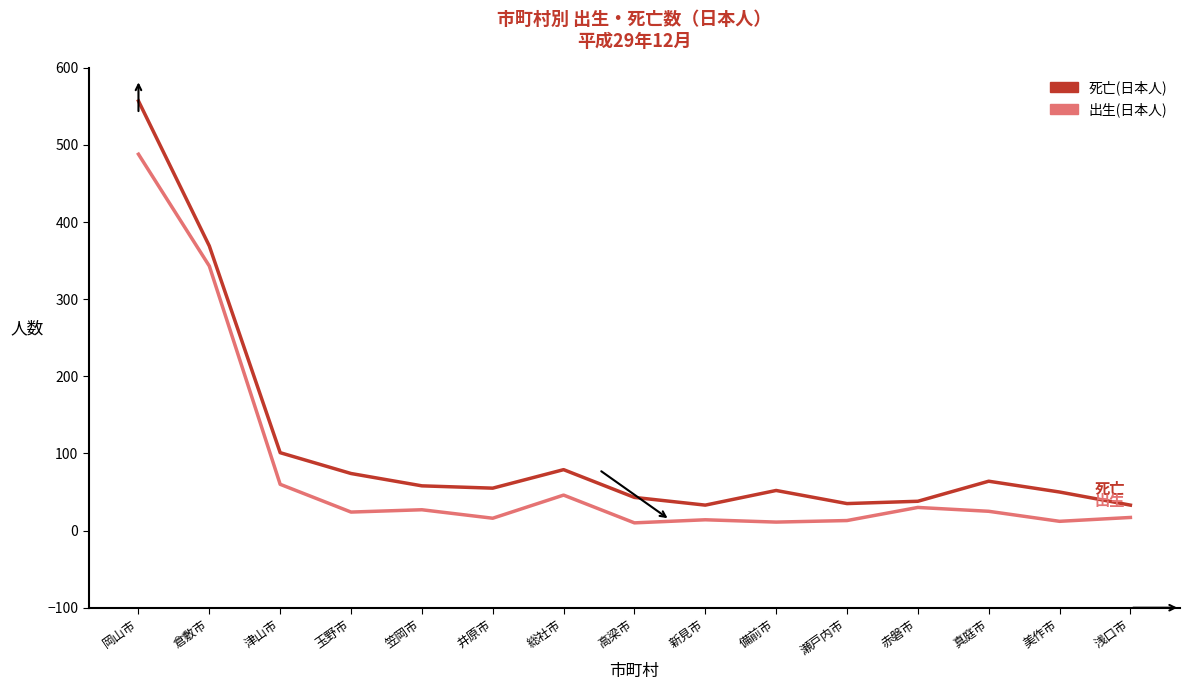

Rank the series by their maximum value, from lowest to highest.

出生(日本人), 死亡(日本人)